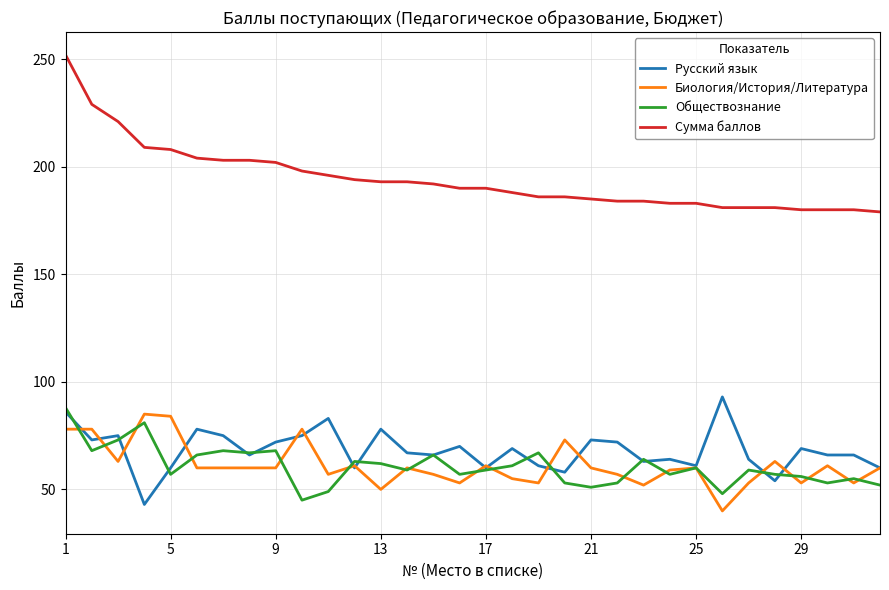

Which series has the widest spread of values?

Сумма баллов